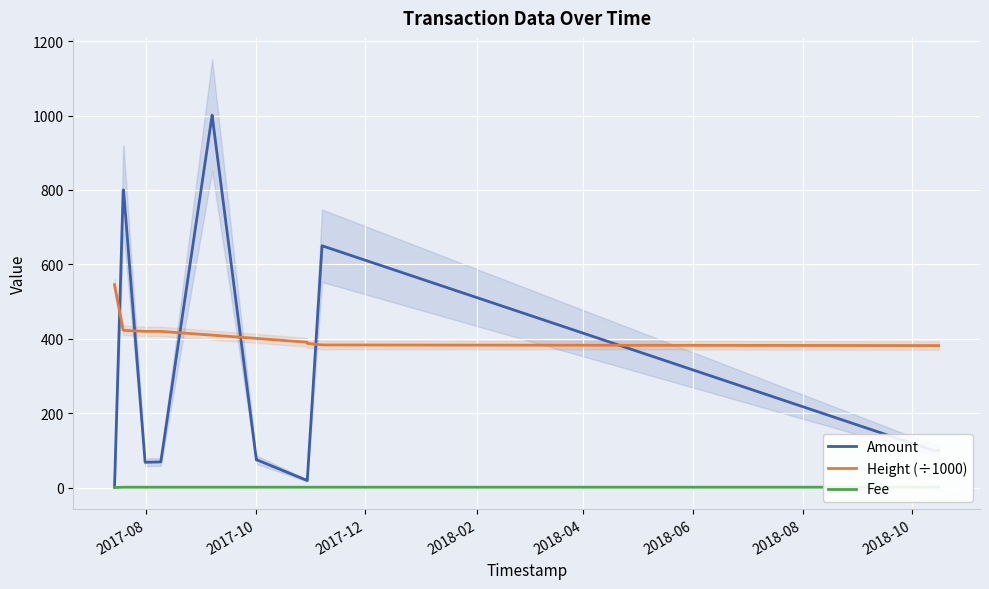

True or false: Height (÷1000) and Amount cross at least once.

True